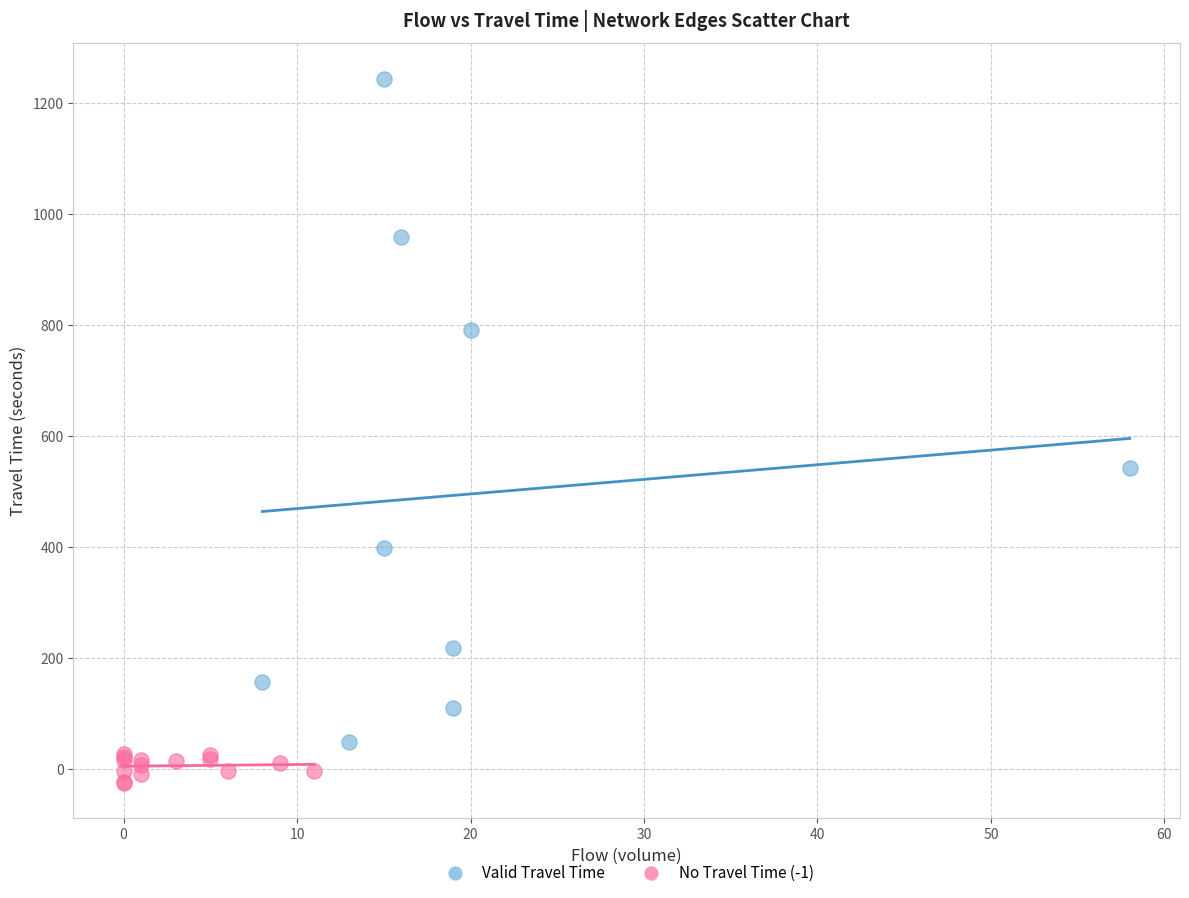

What are all the series names shown in the legend?

Valid Travel Time, No Travel Time (-1)